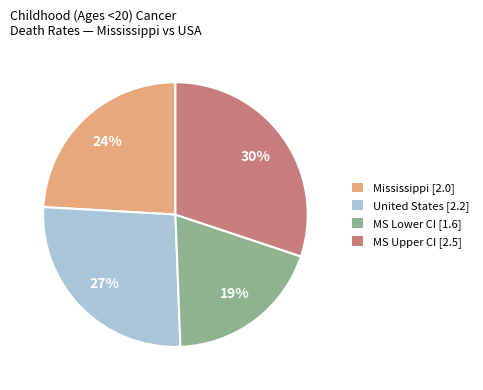

Combined, do MS Lower CI [1.6] and MS Upper CI [2.5] account for over 50%?

No